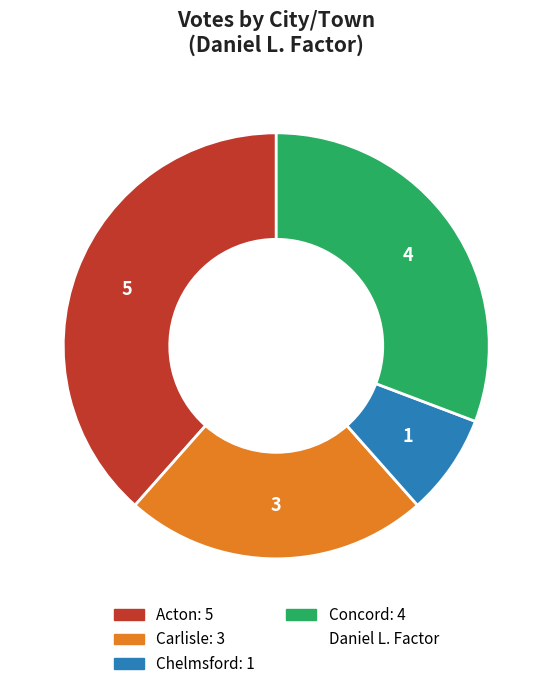

How many slices are in this pie chart?

4